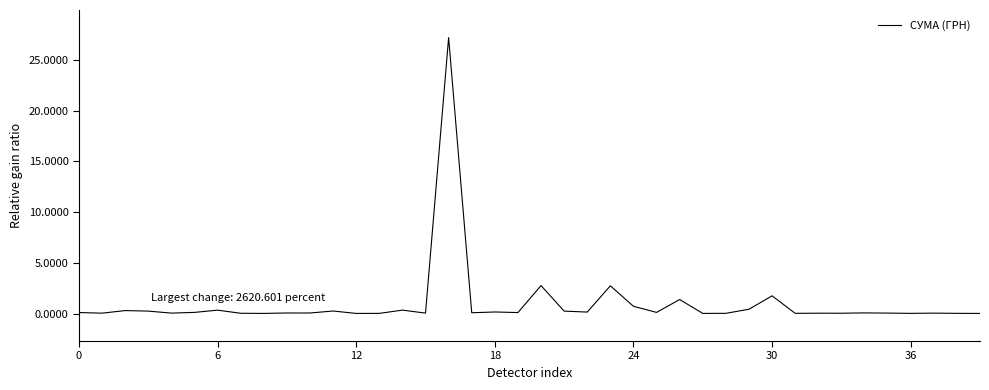

What is the maximum value shown in the chart?

27.2